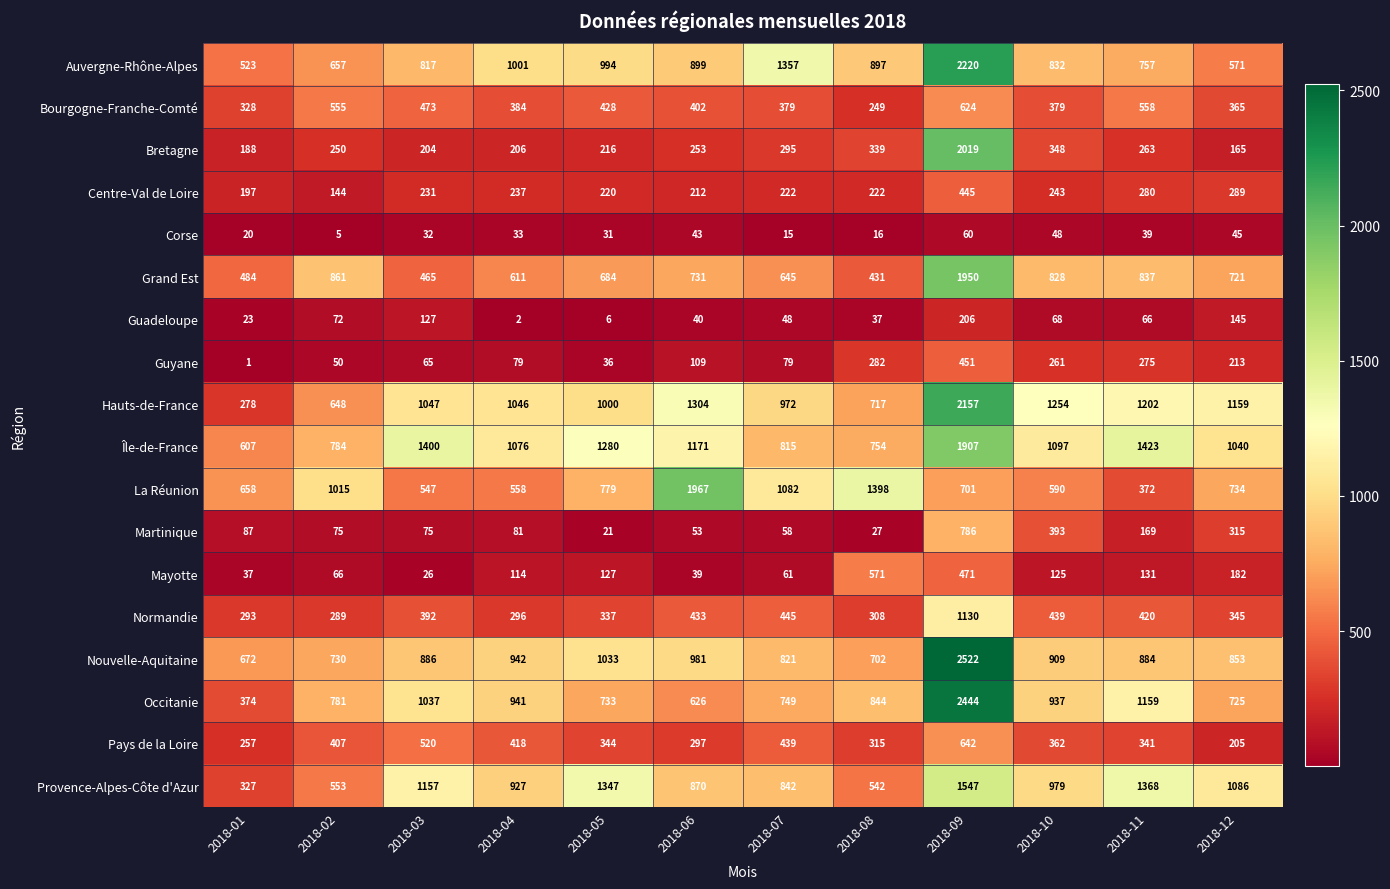

What is the difference between the maximum and minimum values in the Bourgogne-Franche-Comté series?

375